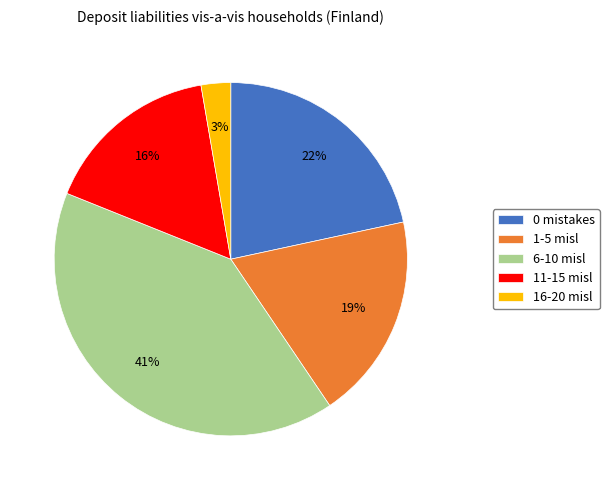

To the nearest percent, what is the average slice percentage?

20%